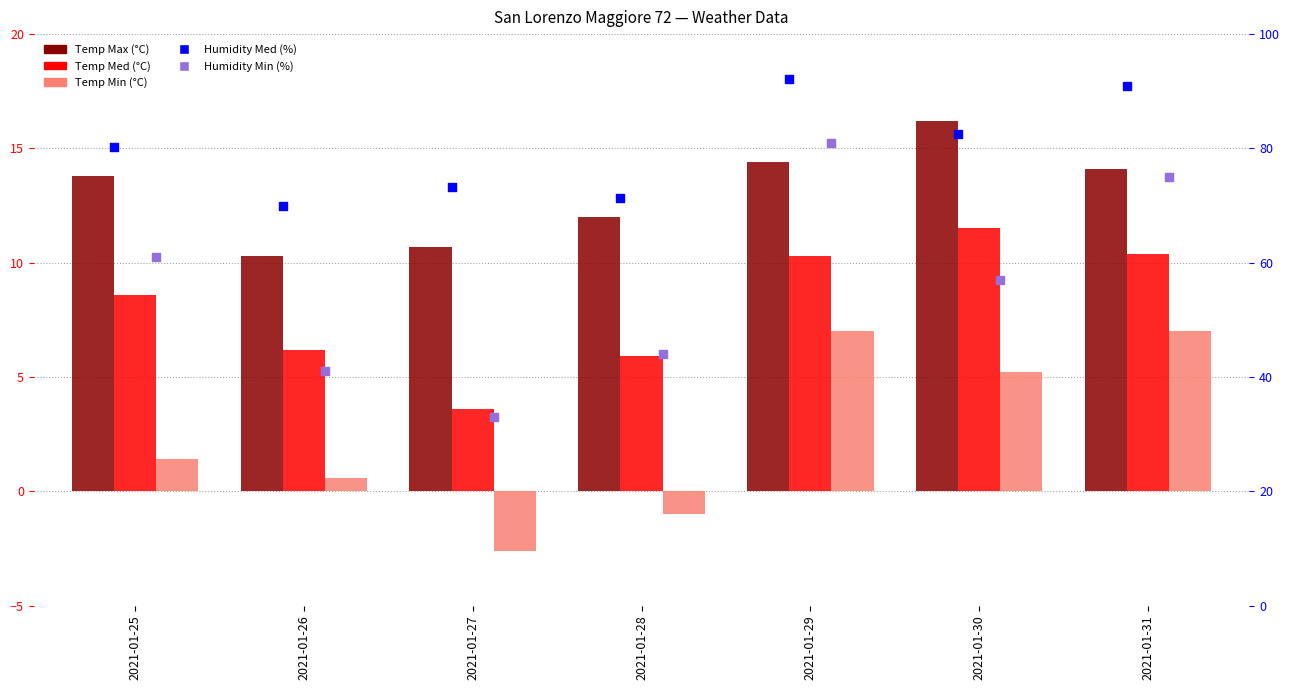

At which category is the sum across all series the highest?

2021-01-29